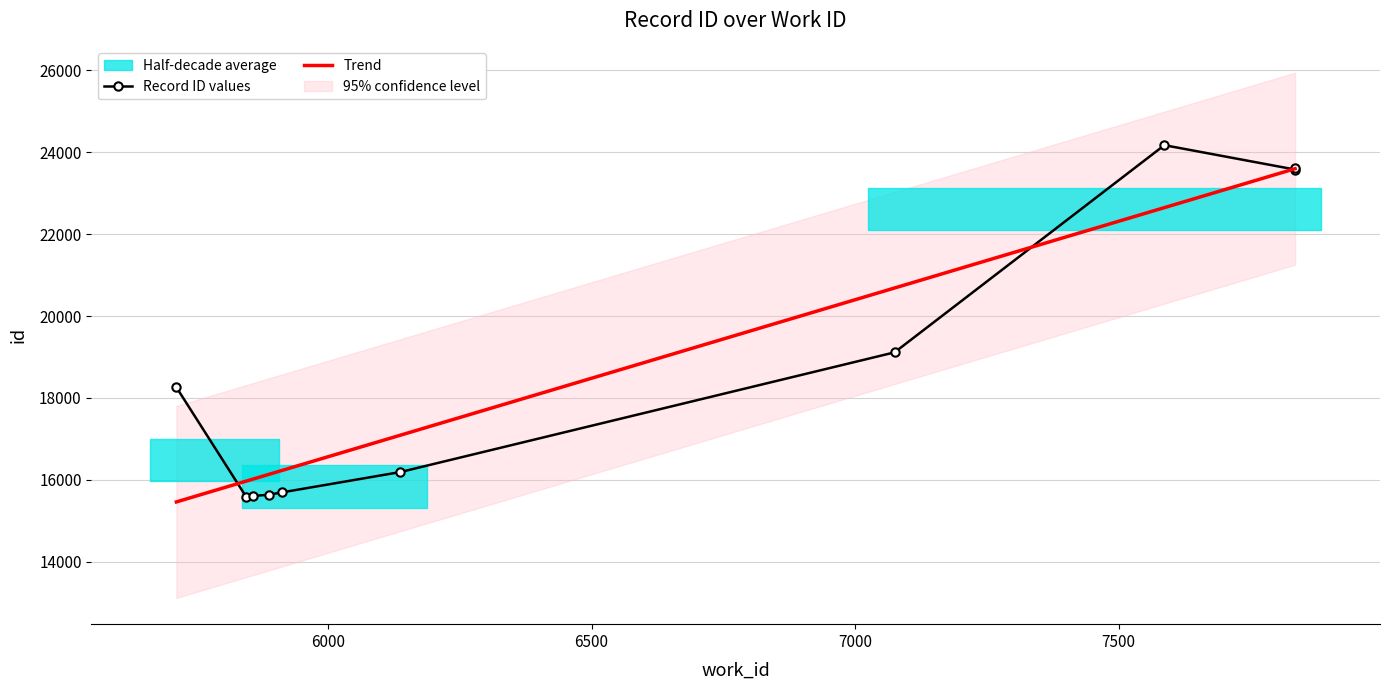

True or false: the data shows 7252 at 7835.

False